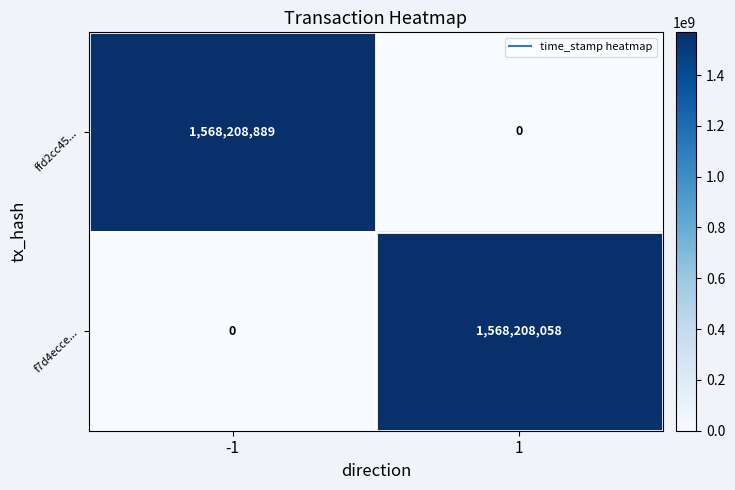

Between -1 and 1, which series saw the biggest shift?

ffd2cc45...